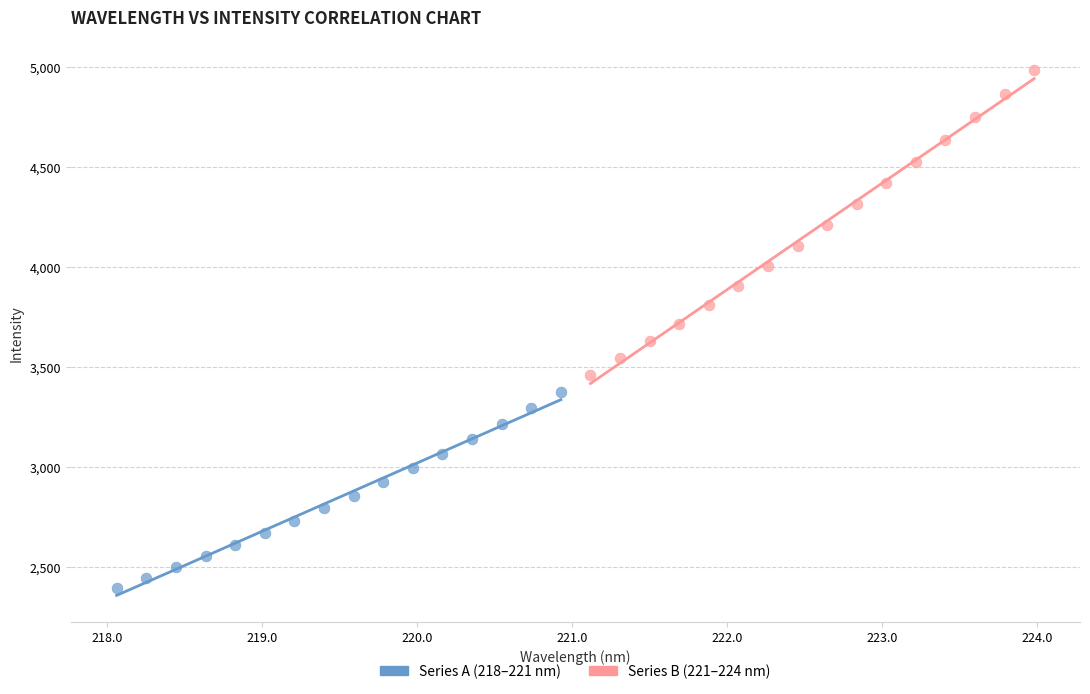

Which series reaches the minimum Y coordinate?

Series A (218–221 nm)